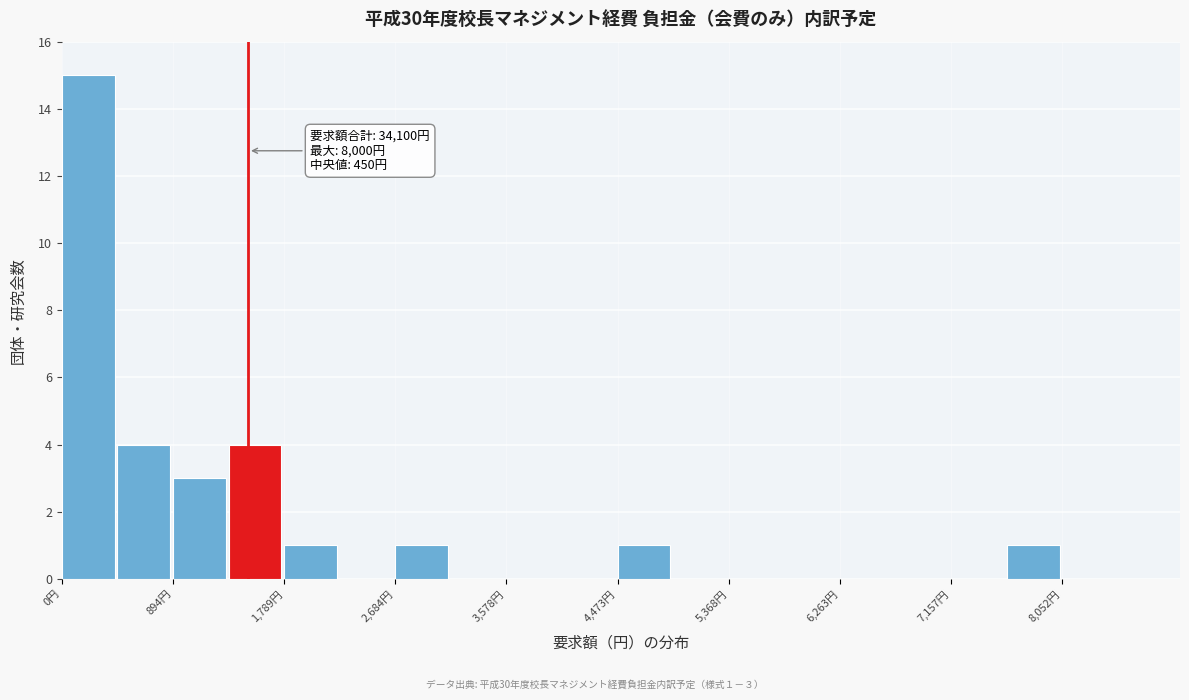

Which range on the x-axis has the tallest bar?

0 to 400